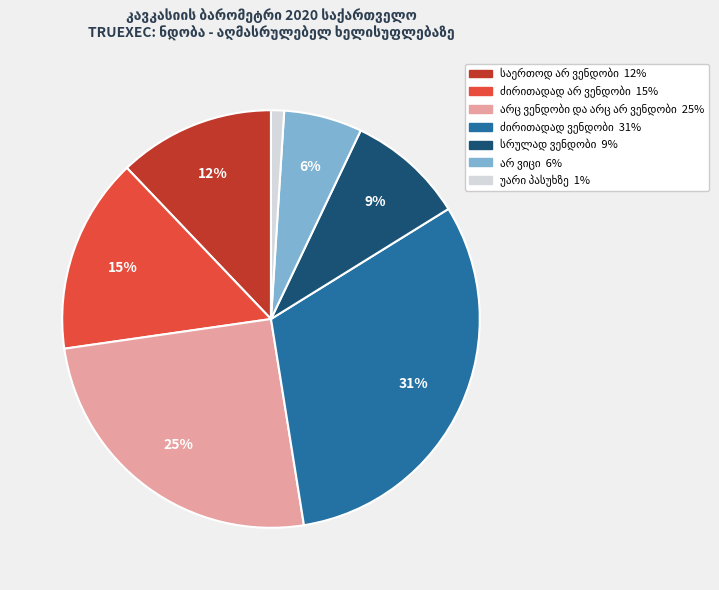

Is there a majority slice in this chart?

No